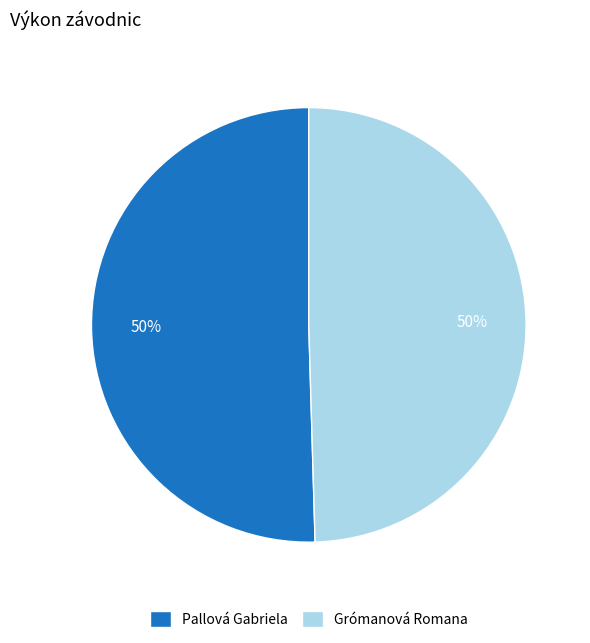

What is the ratio of the value at Pallová Gabriela to the value at Grómanová Romana?

1.0